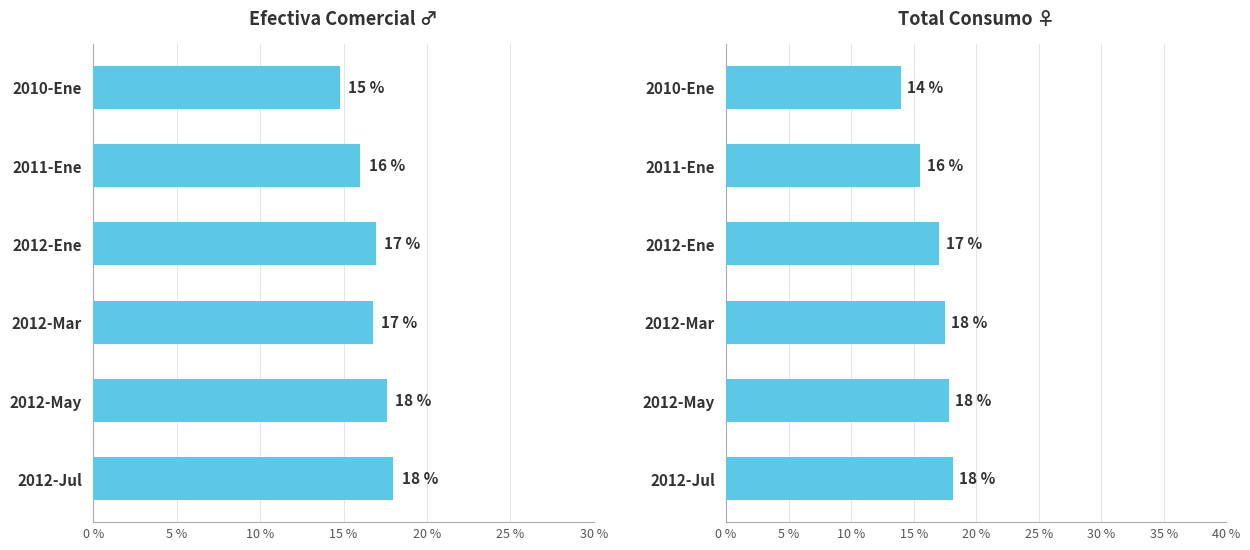

Reading right to left, extract all data points from this chart.

Efectiva Comercial: 18.0	17.6	16.7	16.9	16.0	14.8
Total Consumo: 18.1	17.8	17.5	17.1	15.5	14.0